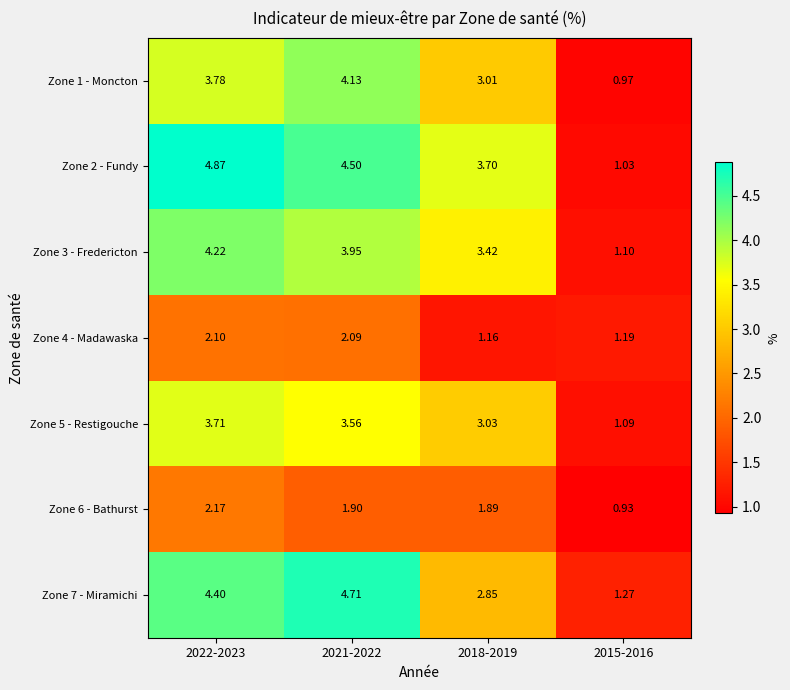

How many distinct data groups are displayed?

7